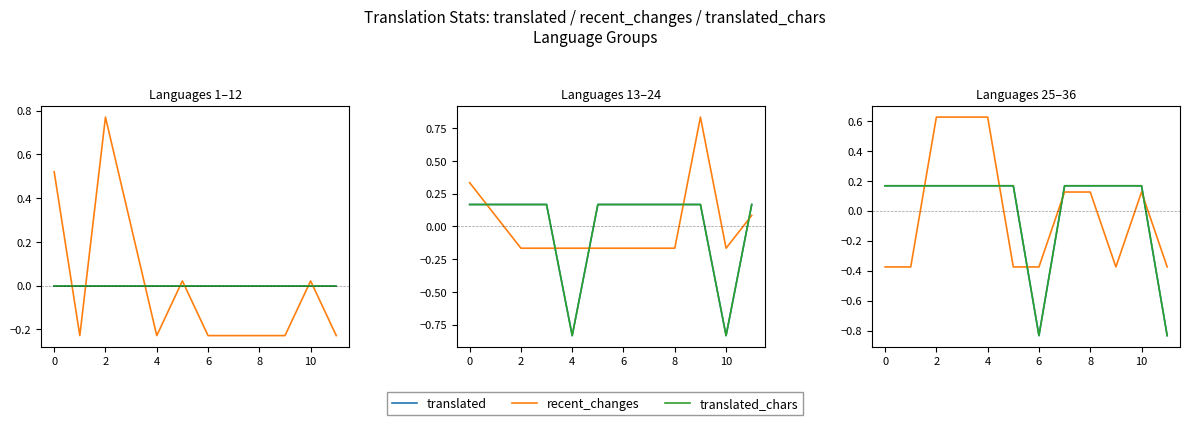

What is the difference between the maximum and minimum values in the recent_changes series?

1.0